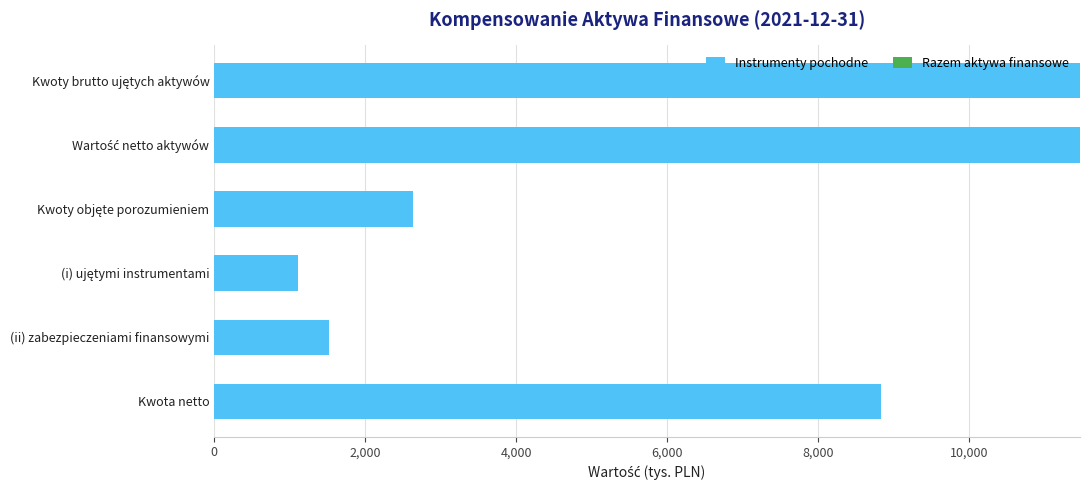

What is the sum of all values?

37042